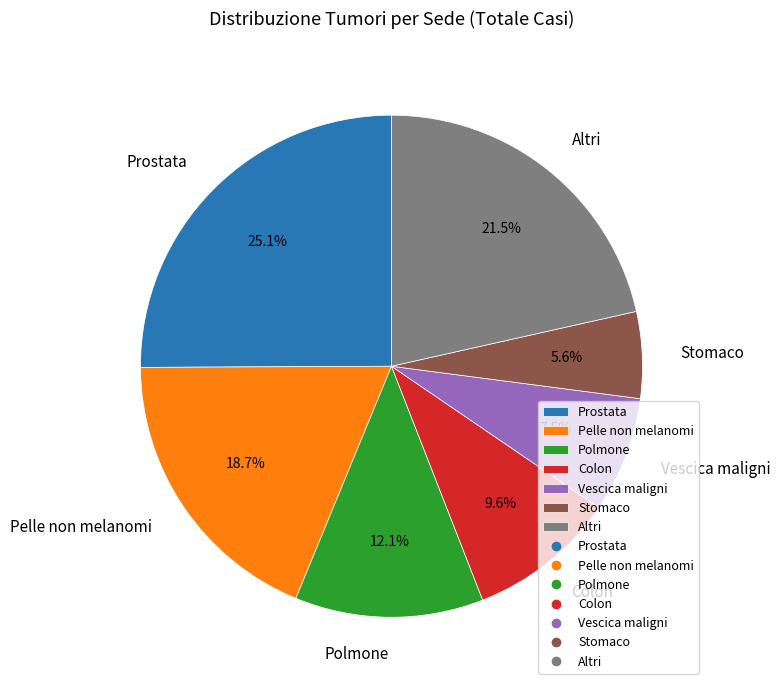

Which category has the smallest portion of the pie?

Stomaco